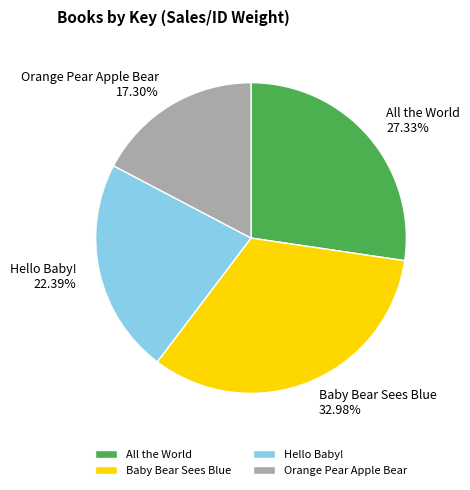

Between Hello Baby! and Orange Pear Apple Bear, which is larger?

Hello Baby!